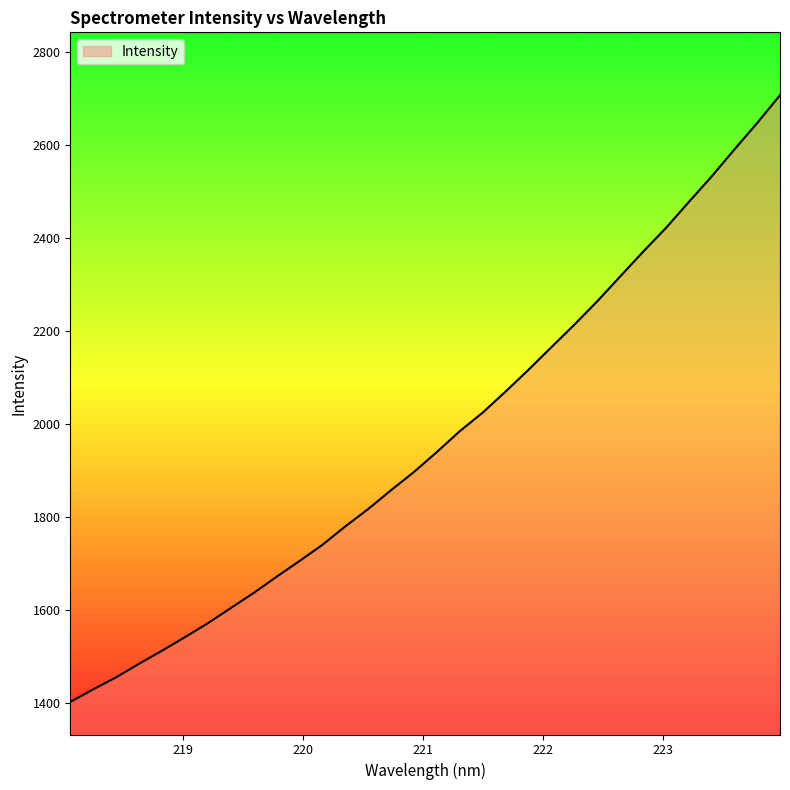

What is the difference between the maximum and minimum values?

1305.1